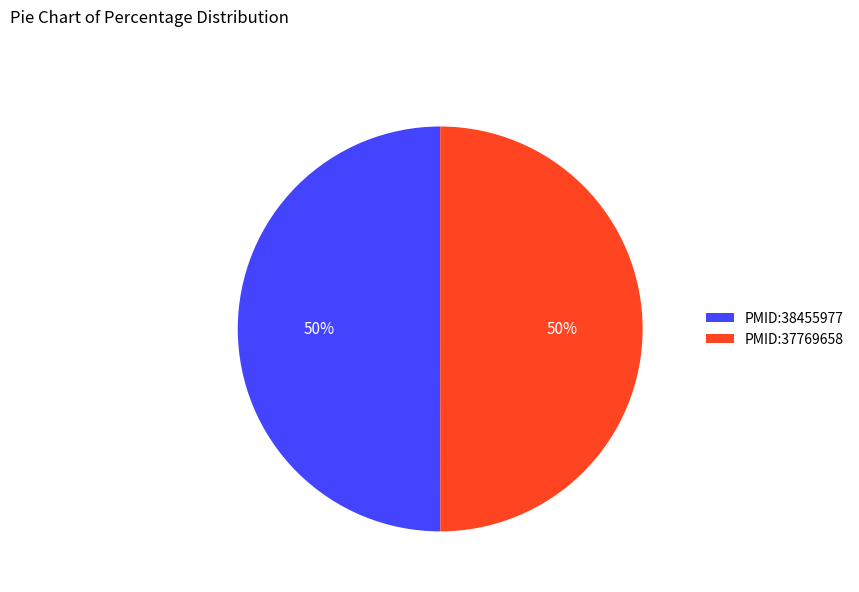

Combined, do PMID:37769658 and PMID:38455977 account for over 50%?

Yes